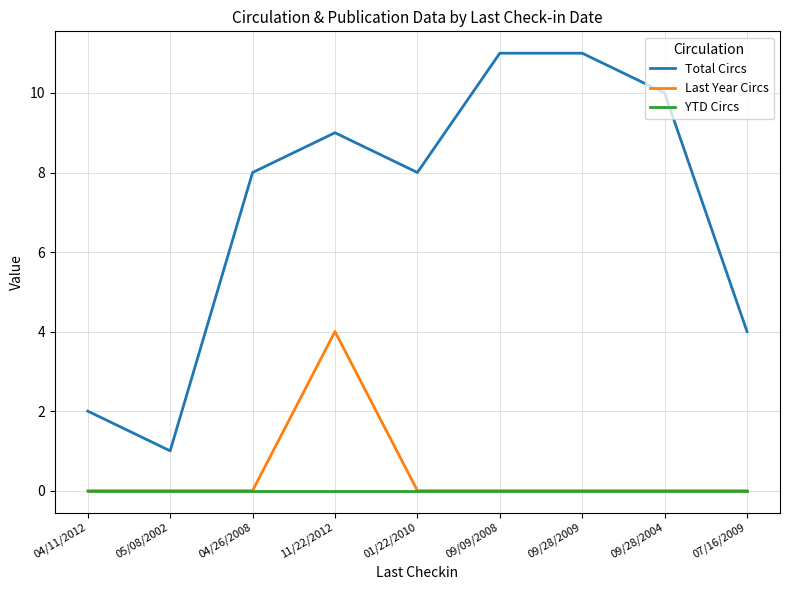

What is the difference between the highest and lowest values at 04/26/2008?

8